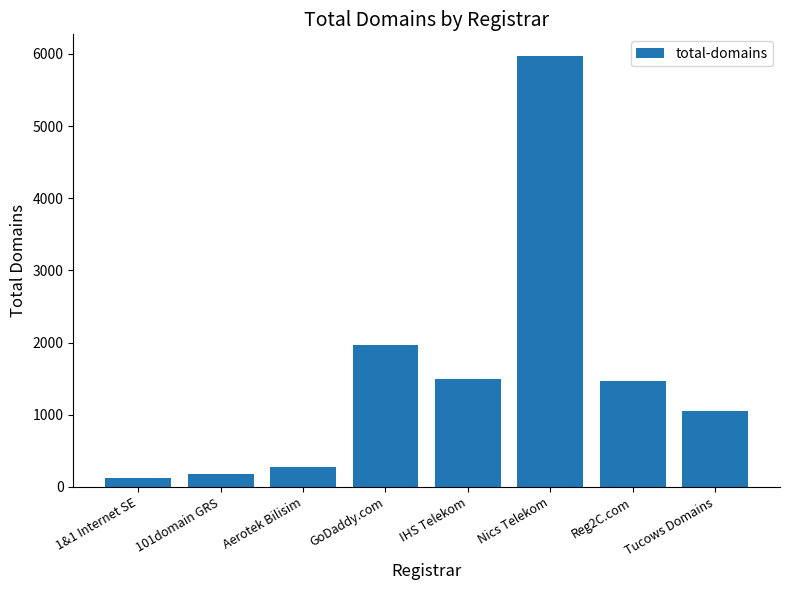

What position from the right is Tucows Domains?

1